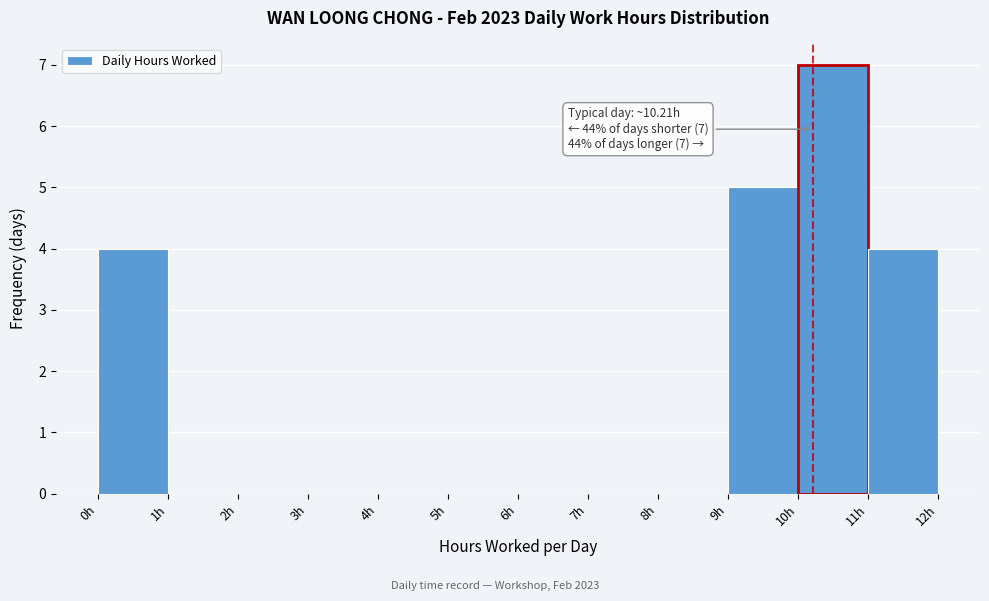

Which range on the x-axis has the tallest bar?

10 to 11